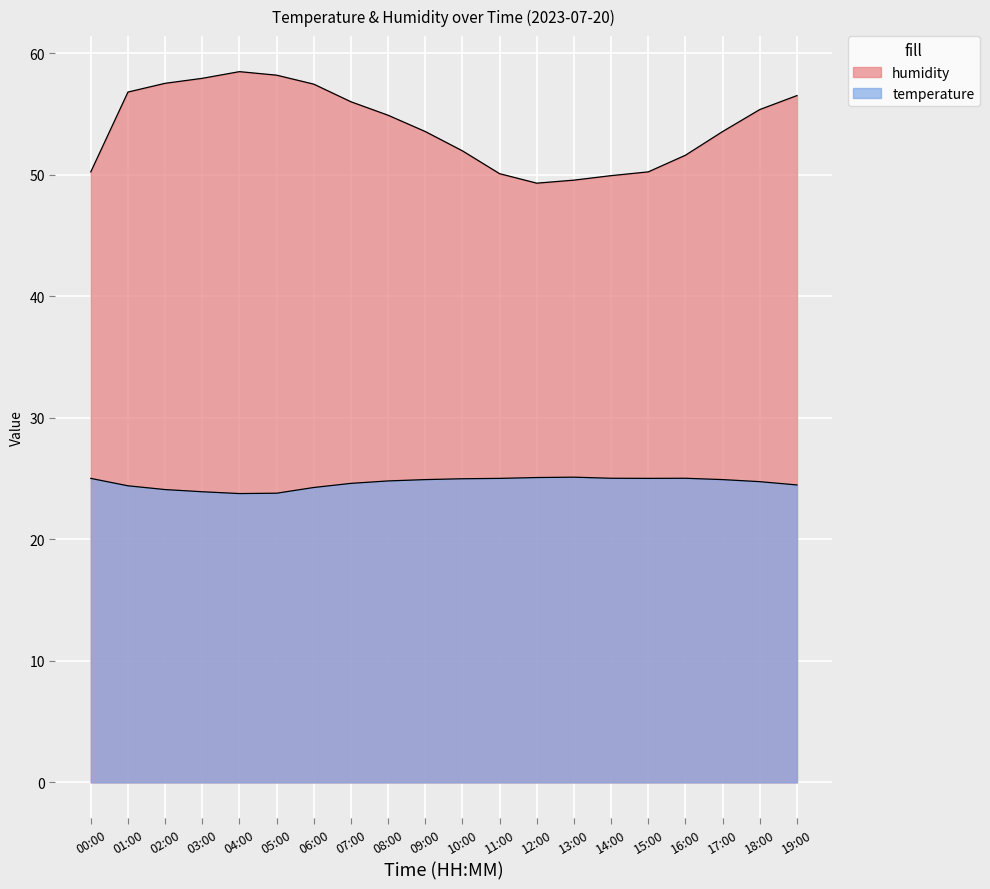

The value of humidity at 14:00 is 49.9. True or false?

True